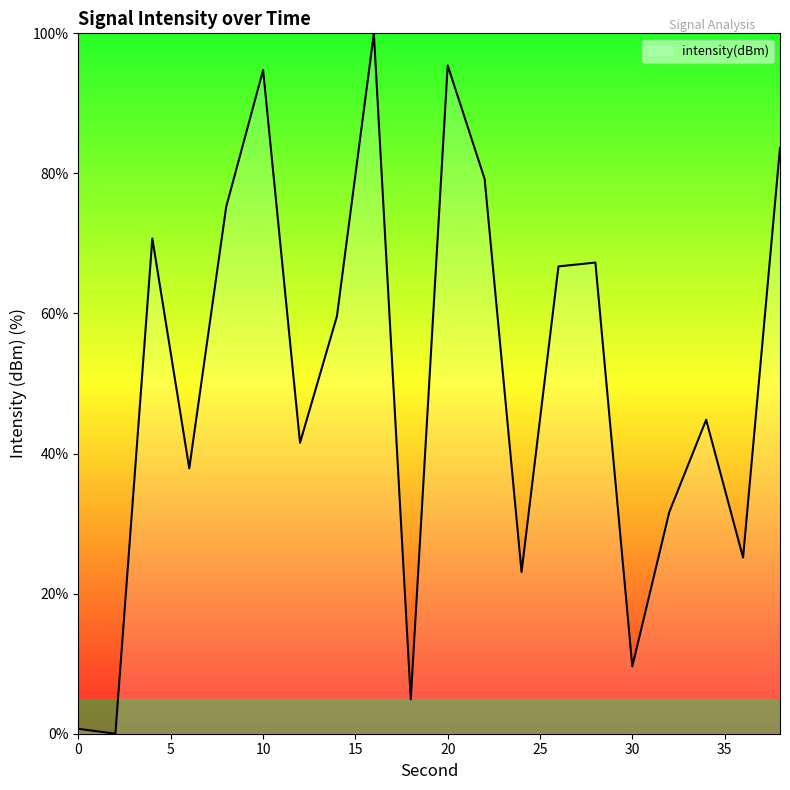

What is the difference between the maximum and minimum values?

100.0